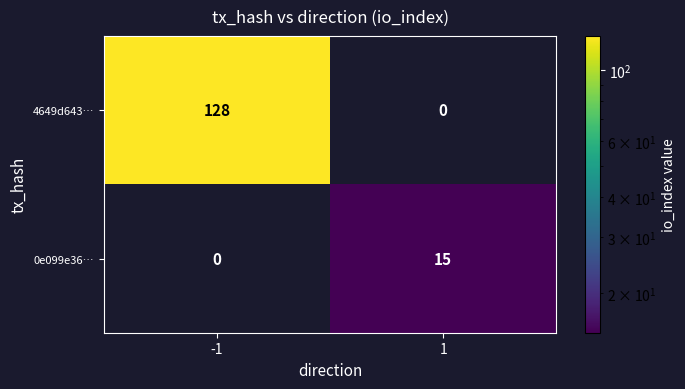

The value of 0e099e36… at -1 is 0. True or false?

True